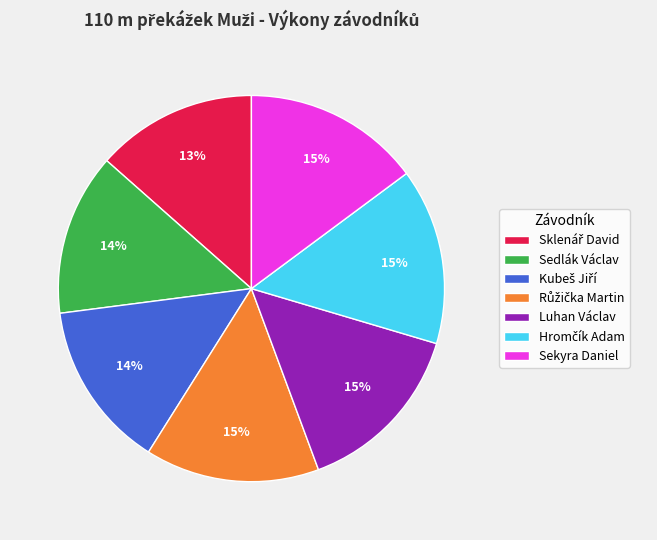

Is there any slice that represents more than half of the pie?

No